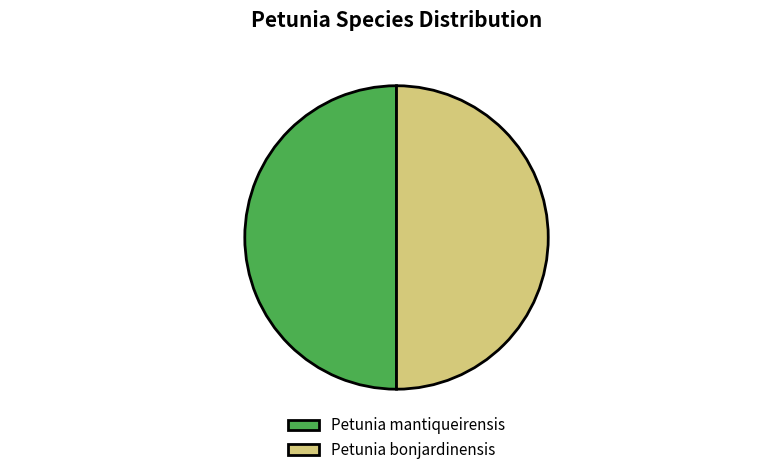

Combined, do Petunia bonjardinensis and Petunia mantiqueirensis account for over 50%?

Yes